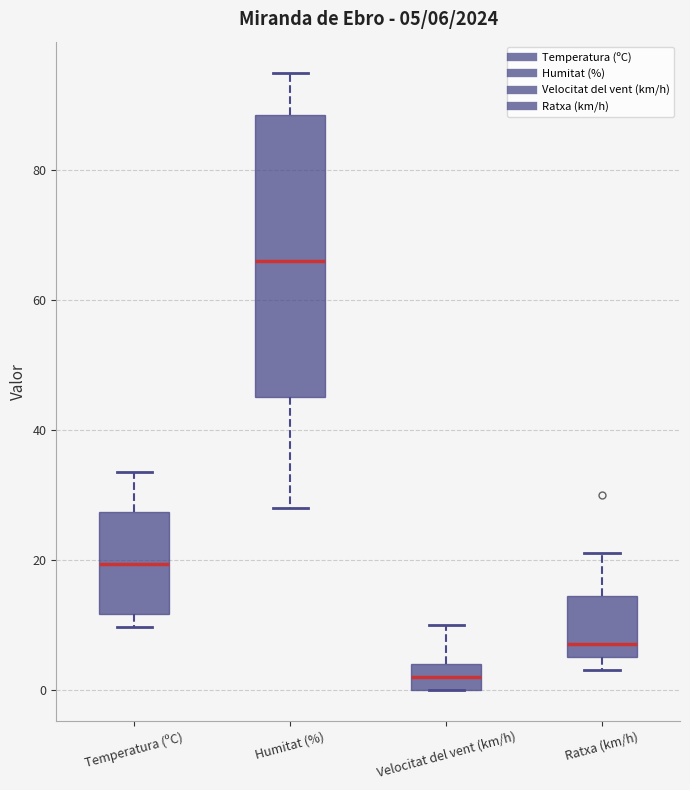

Which box has the lowest median line?

Velocitat del vent (km/h)